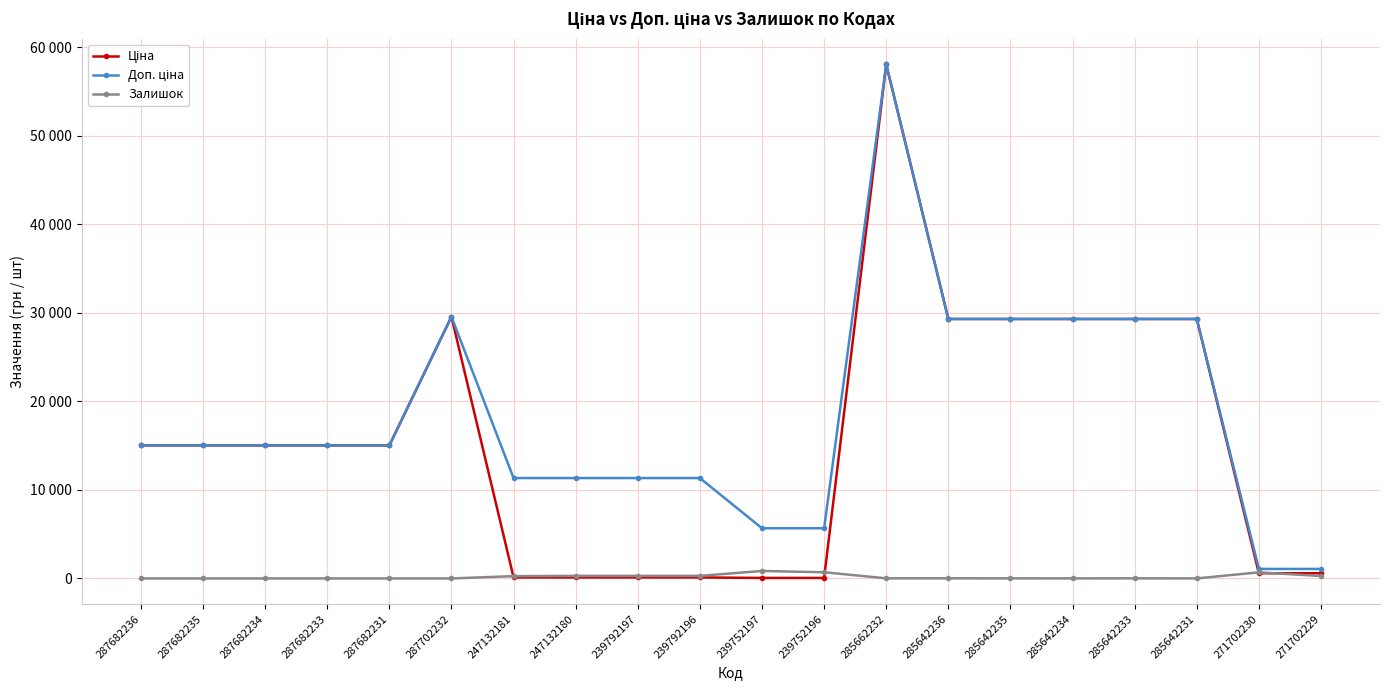

Is this an area chart (filled region under the line)?

No